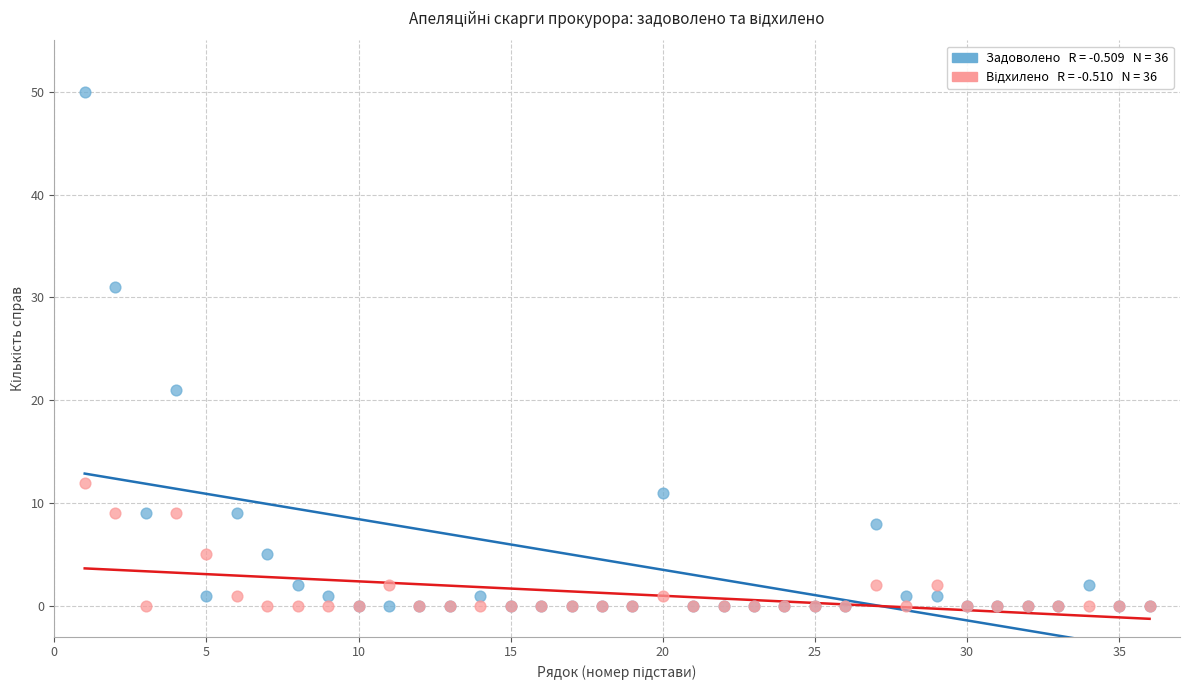

Across all series, what Y value is closest to 25?

21